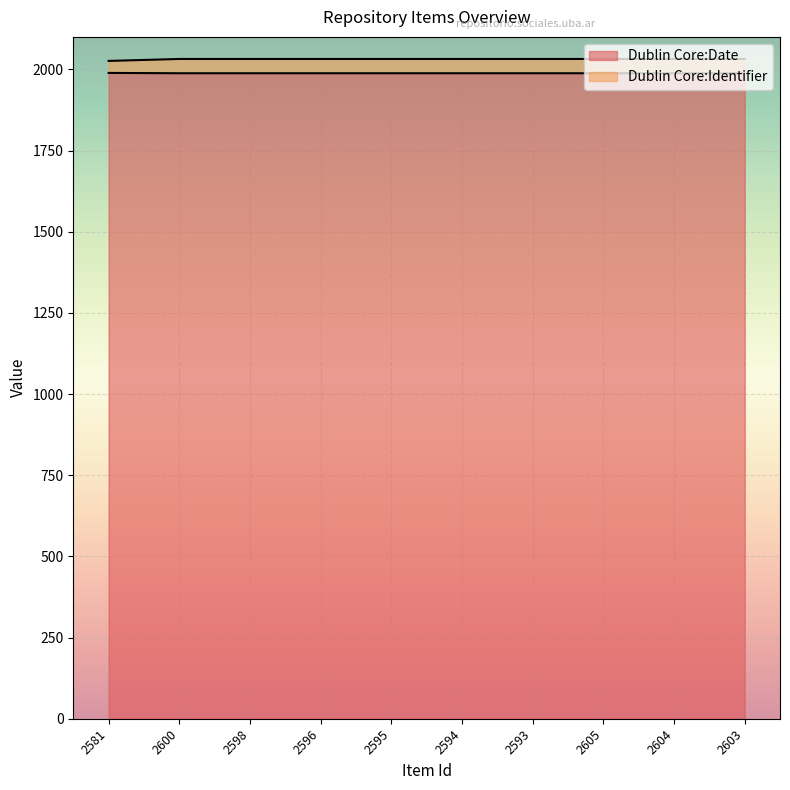

Reading left to right, list all the values displayed in this chart.

Dublin Core:Date: 1989	1988	1988	1988	1988	1988	1988	1988	1988	1988
Dublin Core:Identifier: 2026	2032	2032	2032	2032	2032	2032	2032	2032	2032